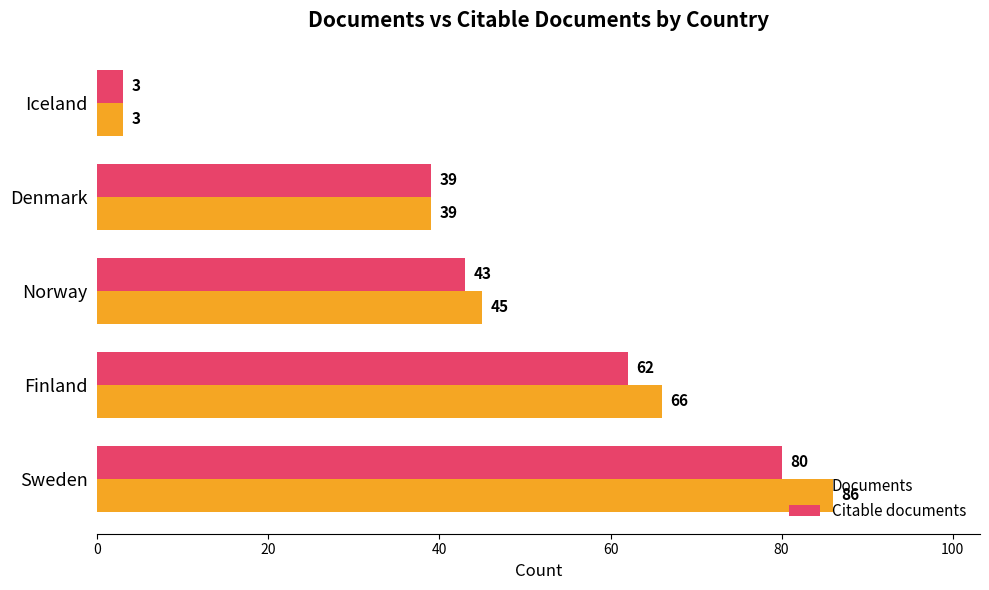

How many series are shown in this chart?

2